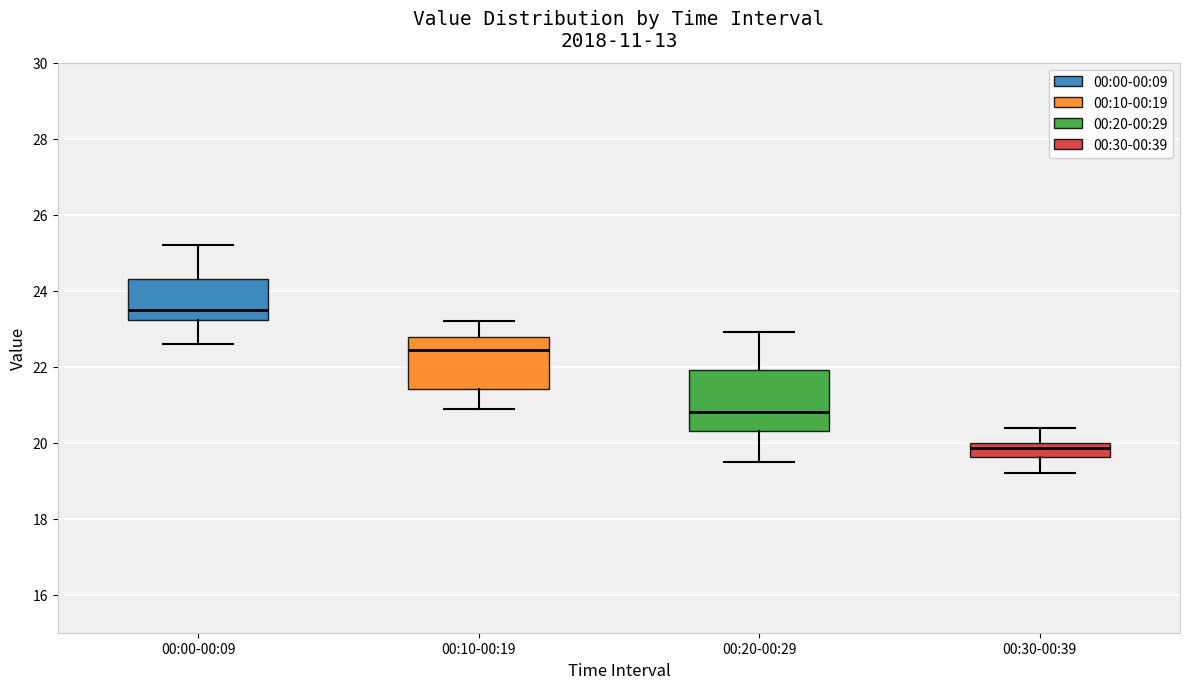

Where does the median line of the box for 00:00-00:09 sit on the y-axis? The values are not printed on the chart, so give them approximately, as read against the axis.

23.6